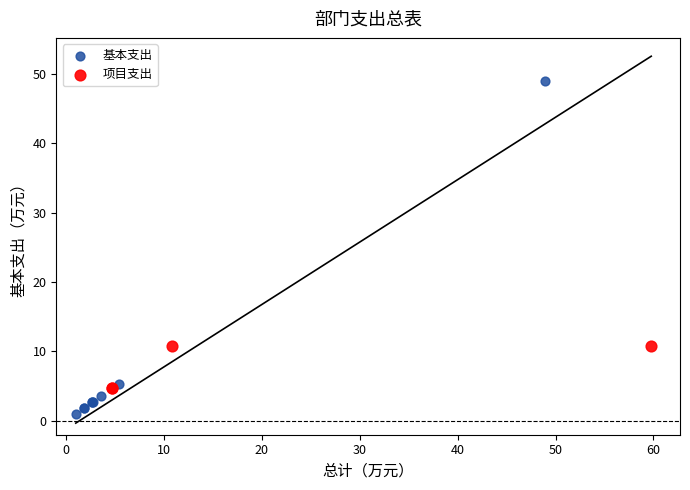

Which series reaches the maximum Y coordinate?

基本支出